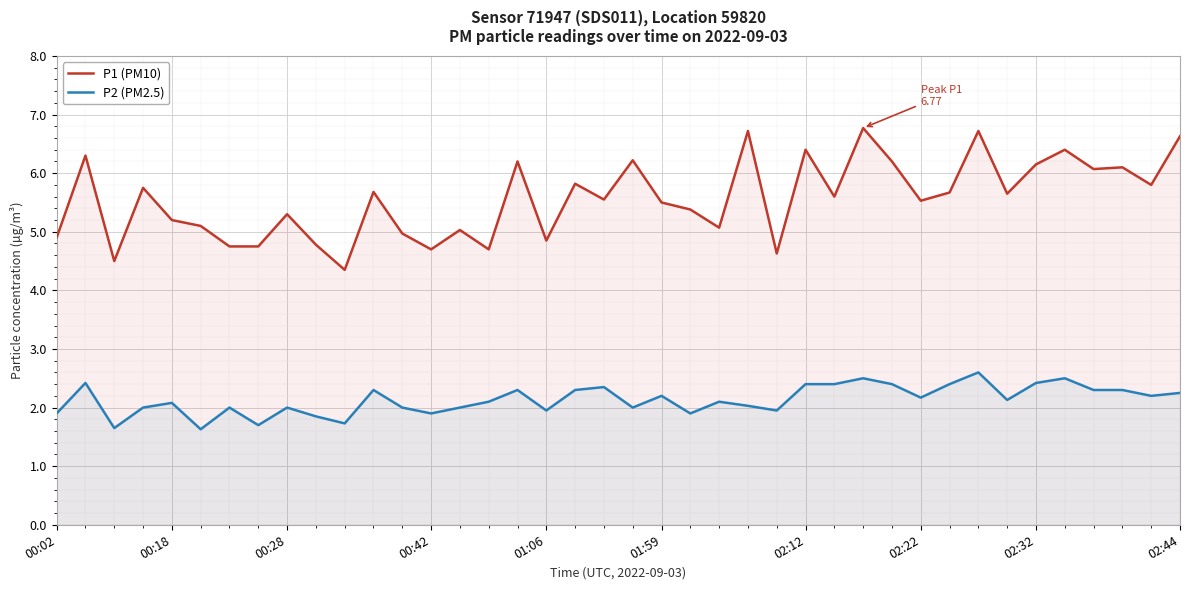

List the series in order of their peak value, highest first.

P1 (PM10), P2 (PM2.5)